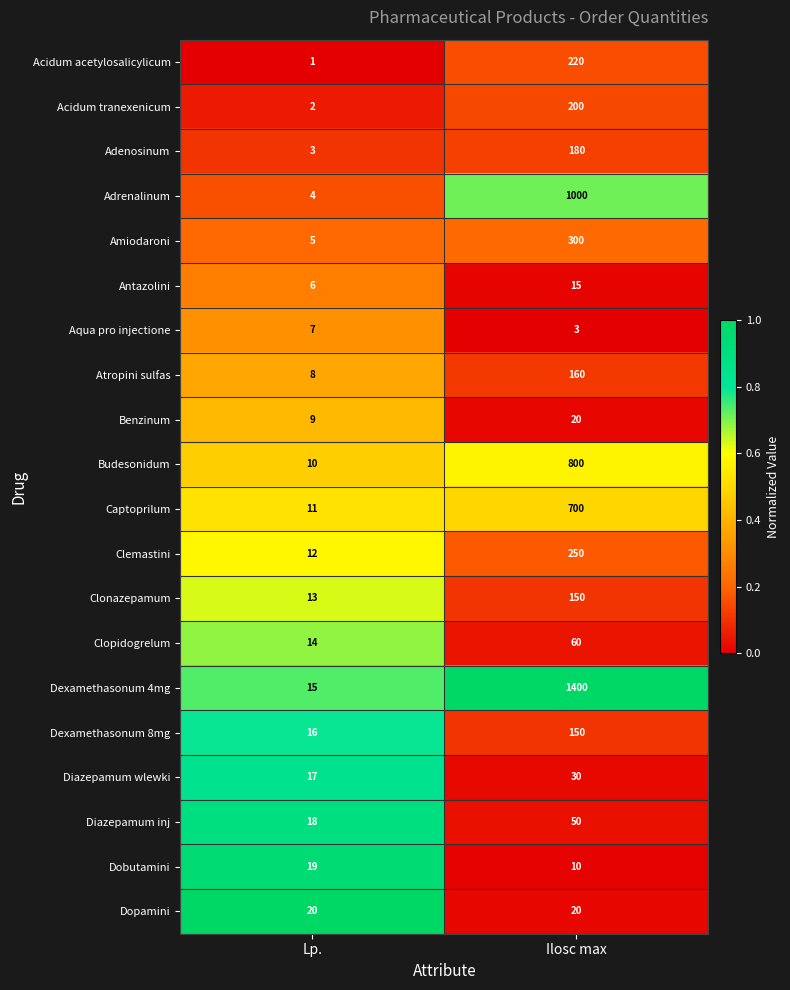

Count the number of categories in the chart.

2